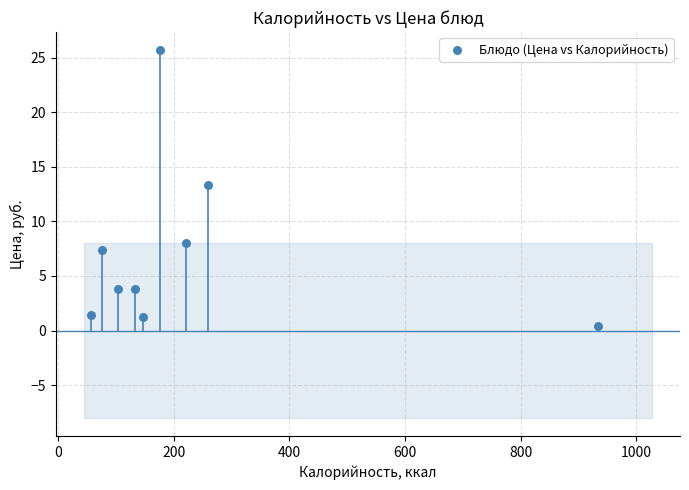

What is the range of Y values (max minus min)?

25.2